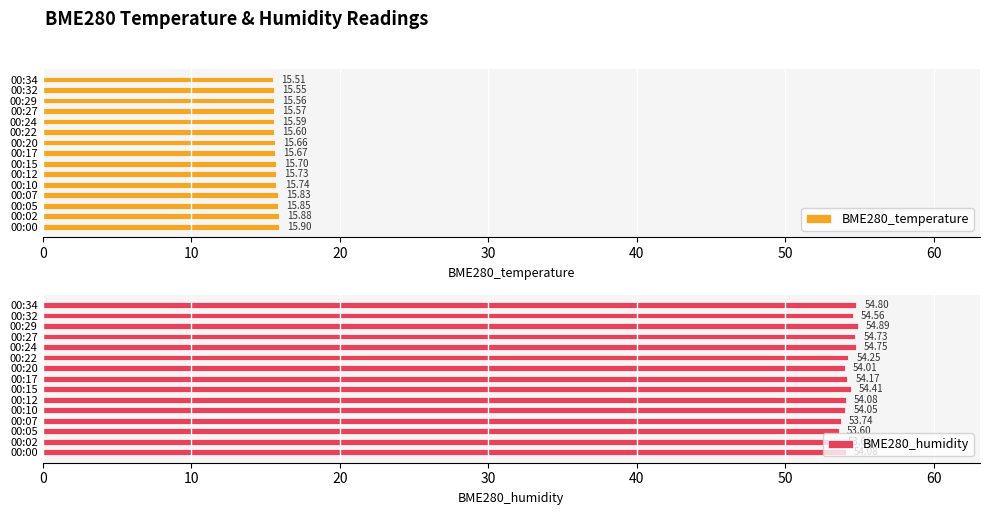

What is the difference between the second highest and minimum values in the BME280_temperature series?

0.4